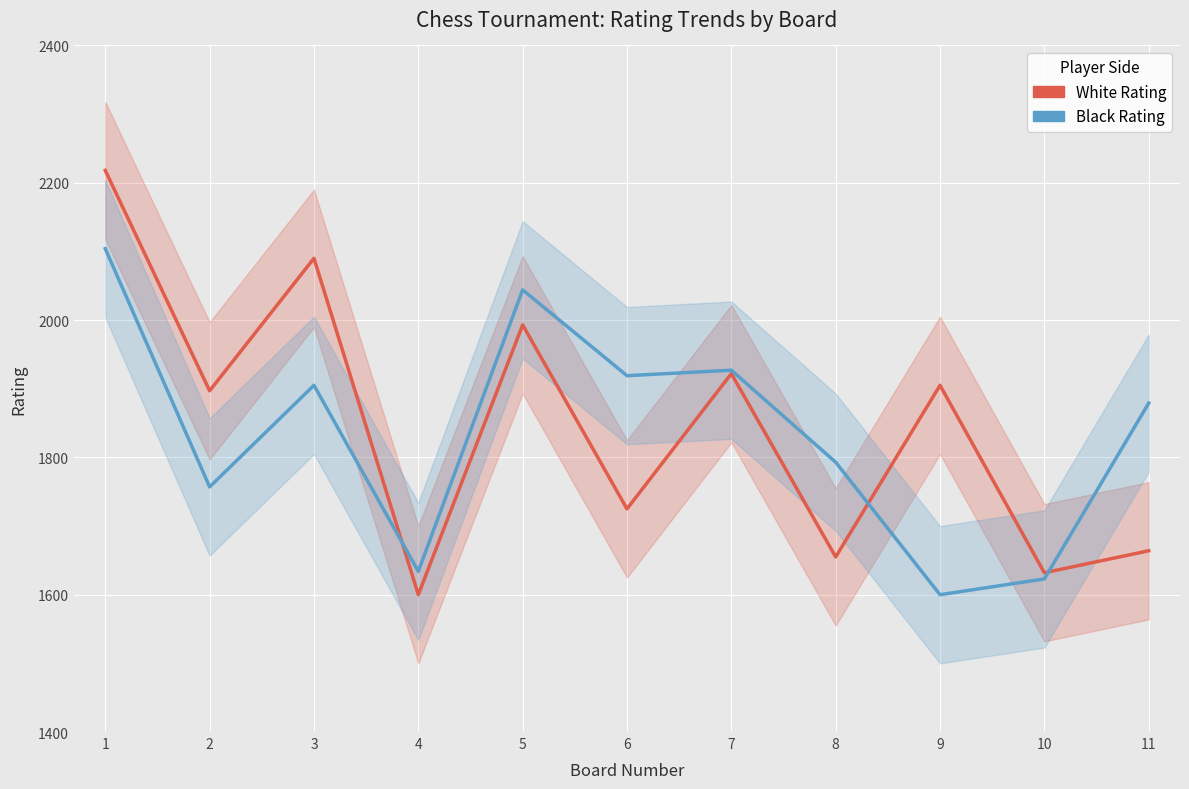

Reading left to right, transcribe all the data shown in this chart.

White Rating: 1=2218	2=1897	3=2090	4=1600	5=1993	6=1725	7=1922	8=1655	9=1905	10=1632	11=1664
Black Rating: 1=2104	2=1757	3=1905	4=1634	5=2044	6=1919	7=1927	8=1793	9=1600	10=1623	11=1879